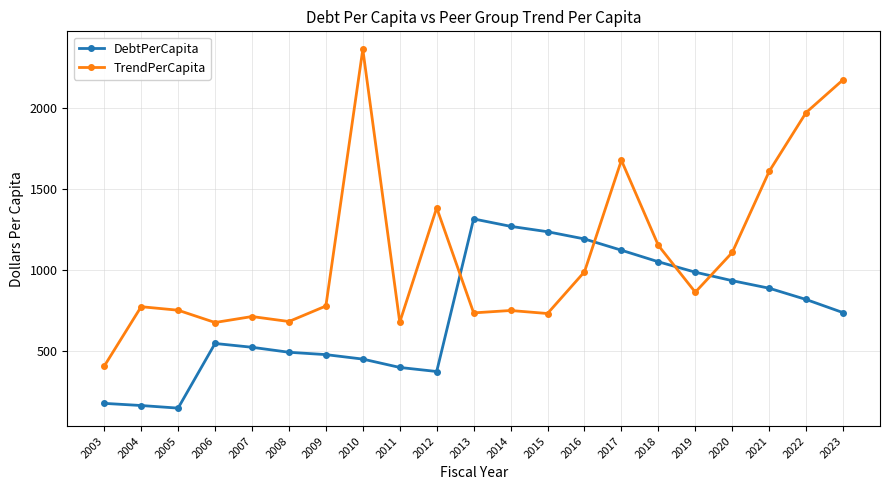

What is the value of the TrendPerCapita point at the 11th from the left?

736.6